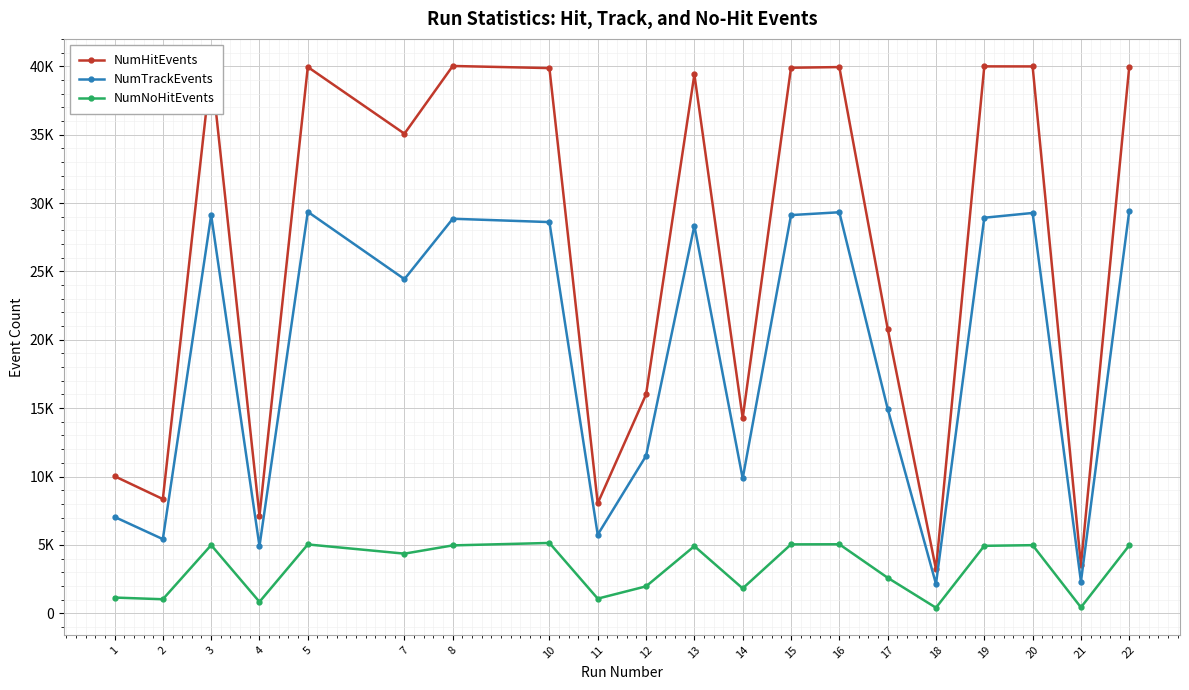

Reading left to right, extract all data points from this chart.

NumHitEvents: 10023	8350	39967	7135	39953	35074	40027	39872	8039	16000	39406	14274	39898	39947	20818	3216	39998	39994	3507	39977
NumTrackEvents: 7046	5419	29123	4904	29361	24437	28853	28609	5744	11509	28346	9858	29121	29328	14961	2142	28927	29276	2310	29432
NumNoHitEvents: 1146	1022	4982	832	5031	4357	4961	5140	1067	1966	4905	1815	5036	5044	2594	402	4930	4978	428	4963